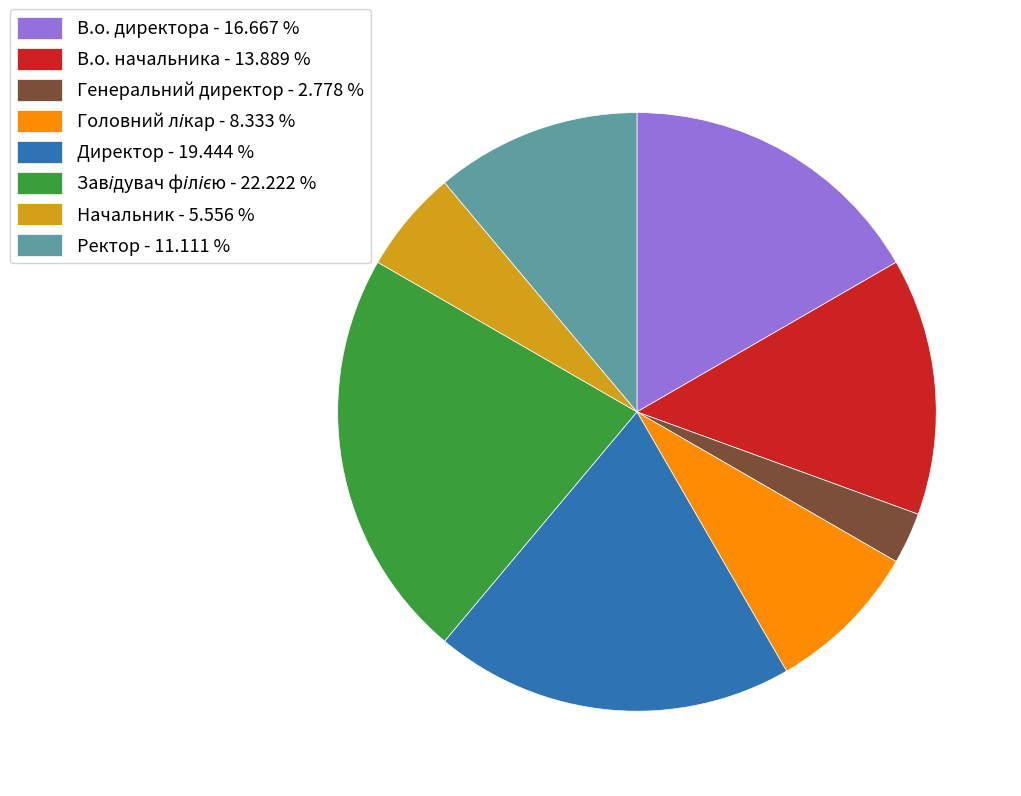

Which has a higher value, В.о. начальника - 13.889 % or Генеральний директор - 2.778 %?

В.о. начальника - 13.889 %